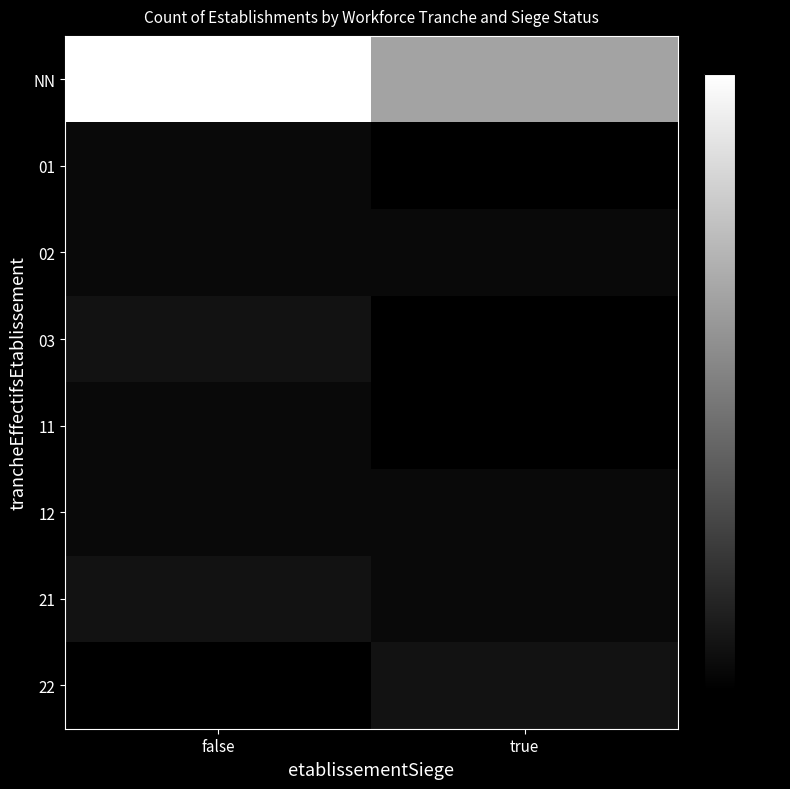

Reading left to right, list all the values displayed in this chart.

NN: false=28	true=18
01: false=1	true=0
02: false=1	true=1
03: false=2	true=0
11: false=1	true=0
12: false=1	true=1
21: false=2	true=1
22: false=0	true=2